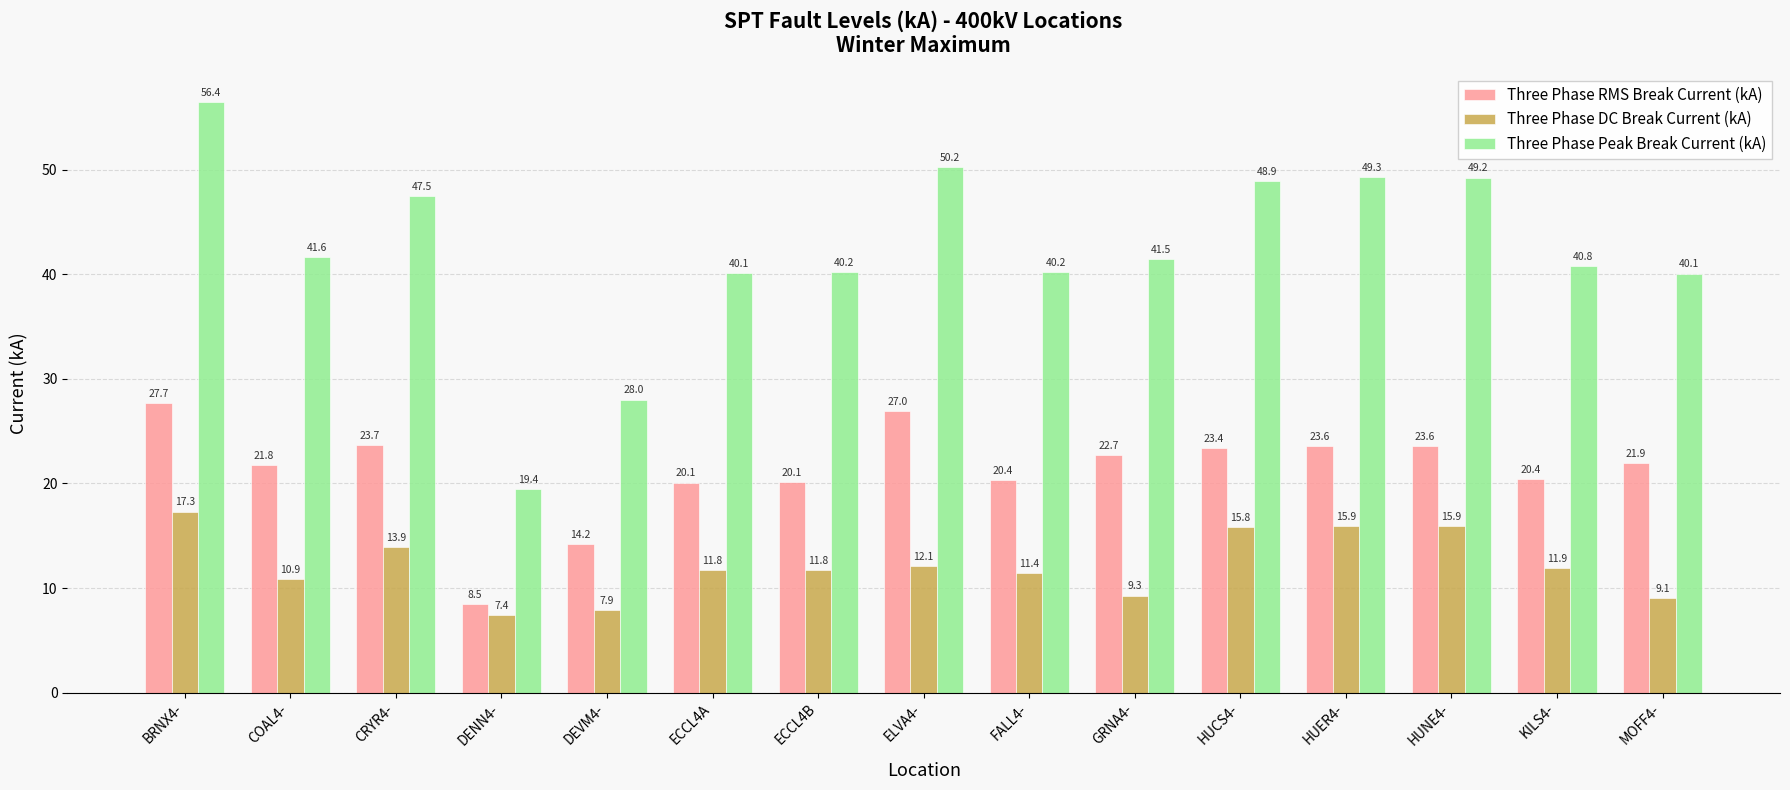

What is the total value across all series at HUER4-?

88.8